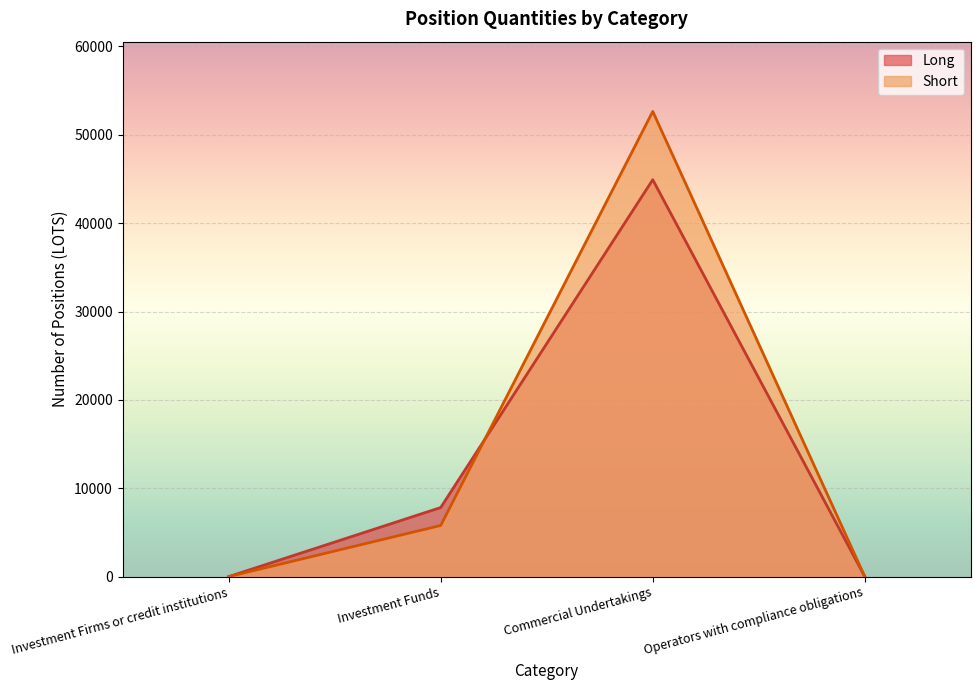

At how many categories does at least one series exceed 26772?

1